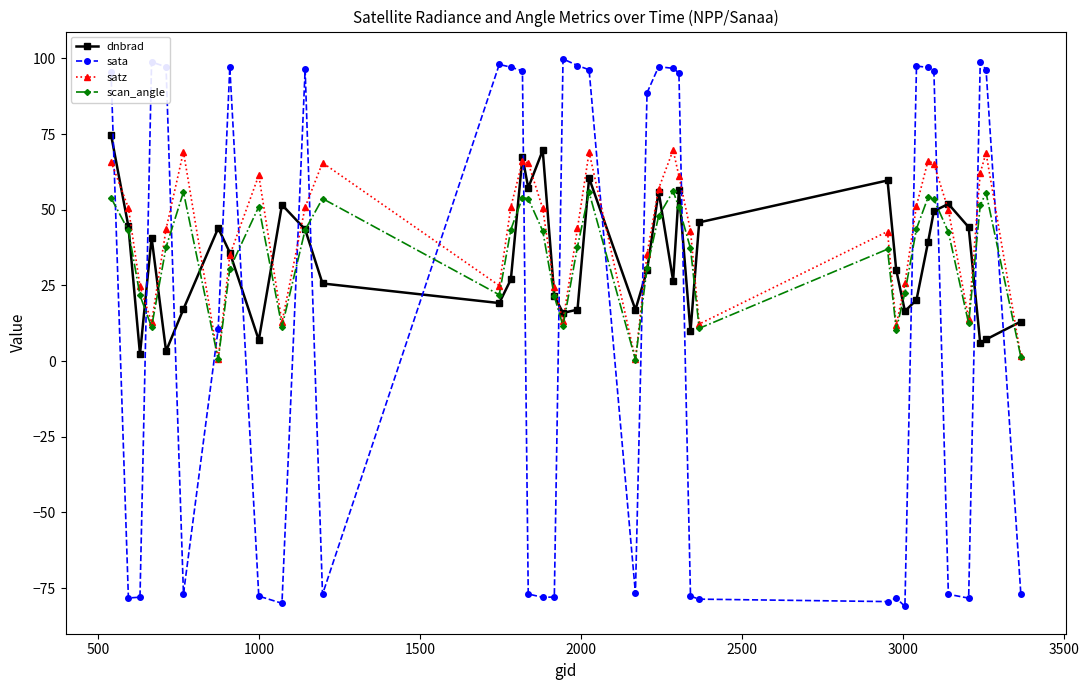

What is the value of the dnbrad point at the 23rd from the left?

29.9